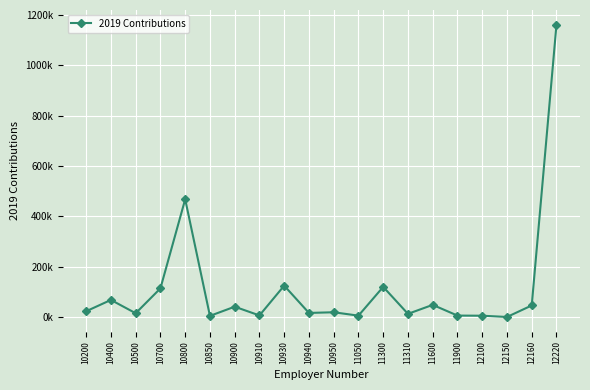

Is this an area chart (filled region under the line)?

No